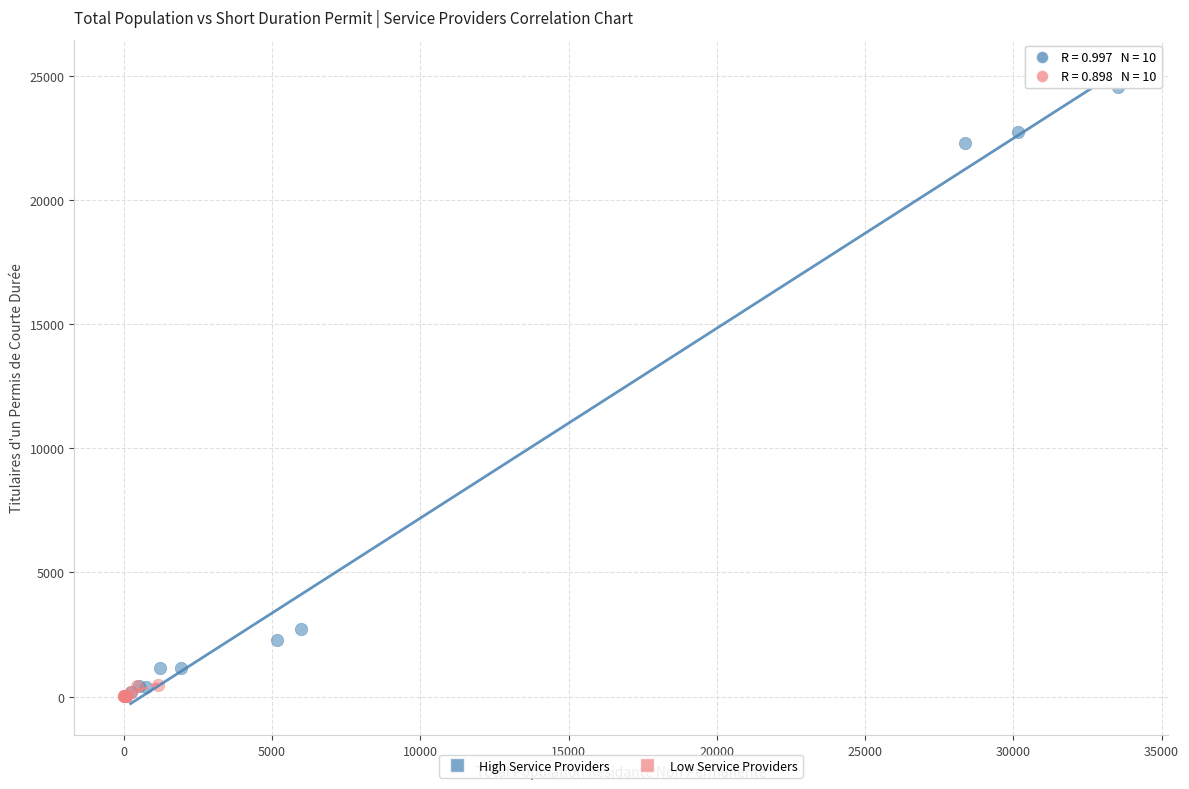

Which series has the largest Y range (max minus min)?

High Service Providers